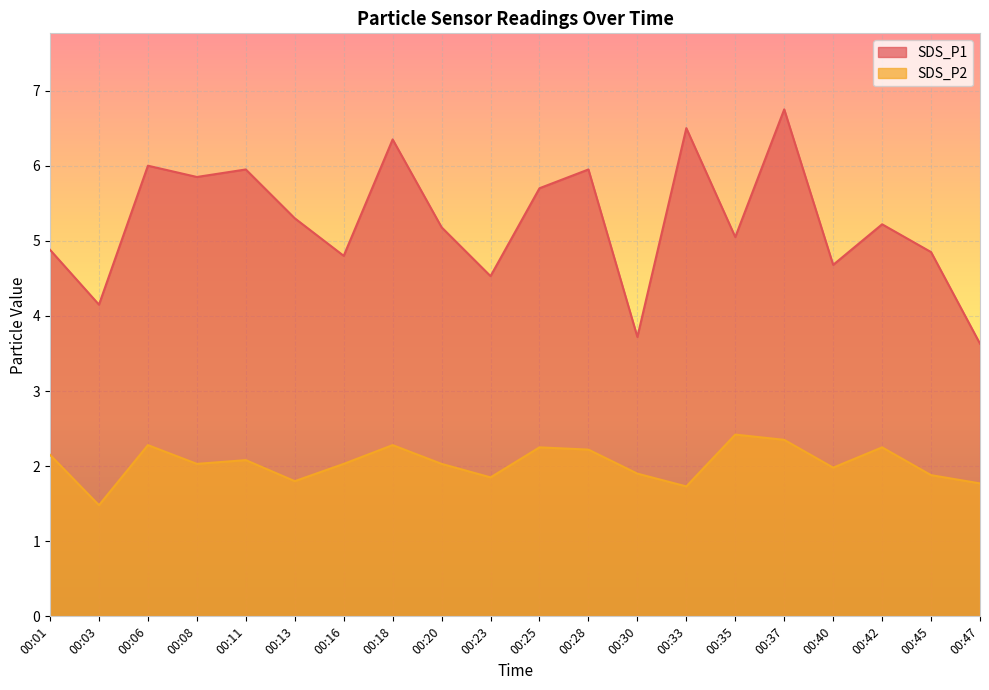

Is the value of SDS_P2 at 00:13 greater than the value of SDS_P1 at 00:47?

No